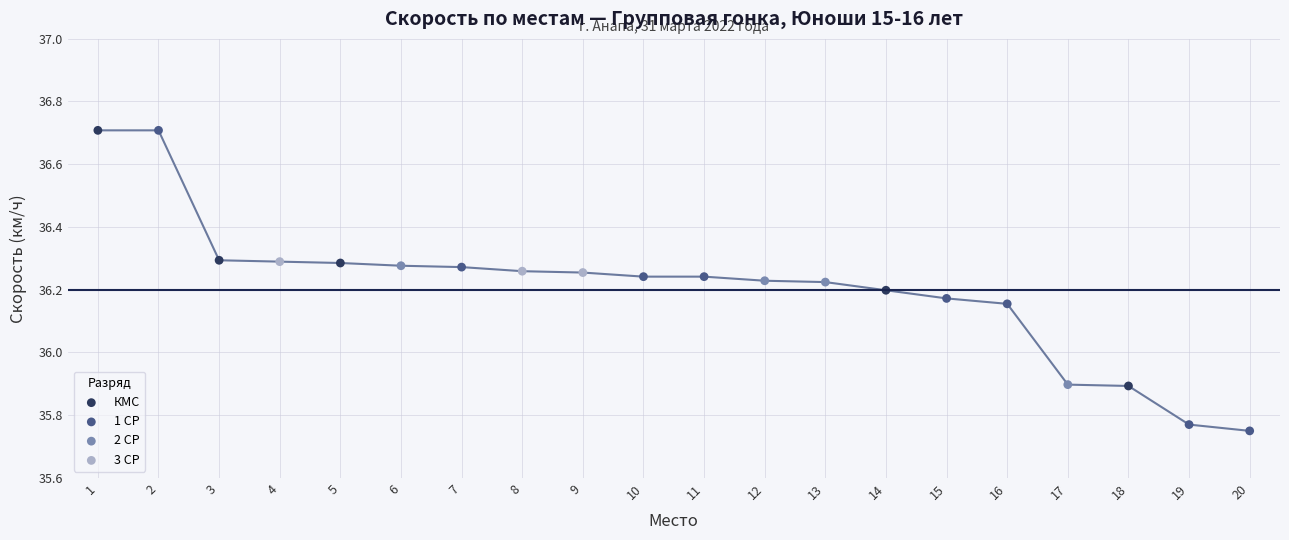

Which series reaches the minimum Y coordinate?

1 СР